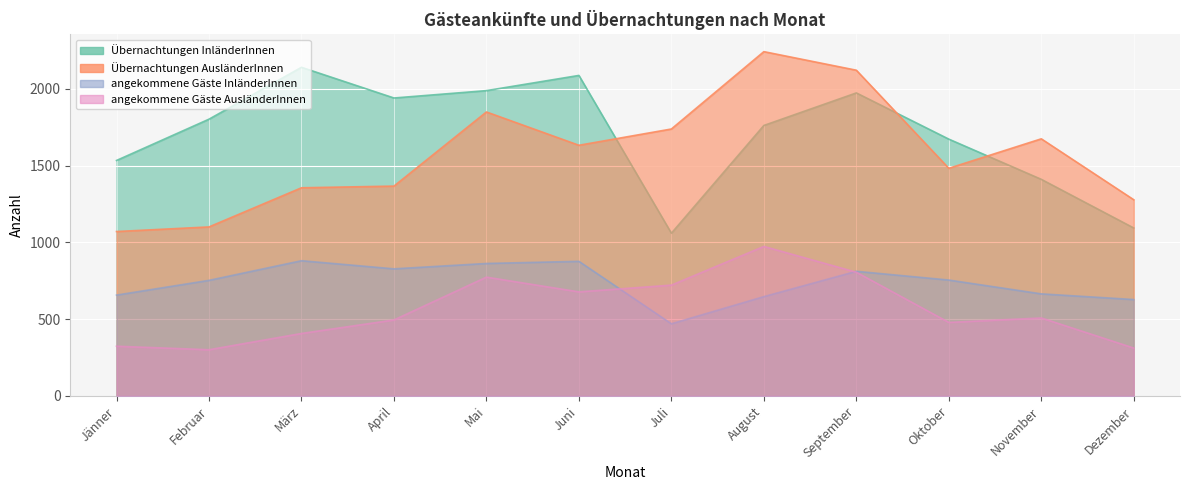

What is the approximate value of Übernachtungen AusländerInnen at November, to the nearest 100?

1700